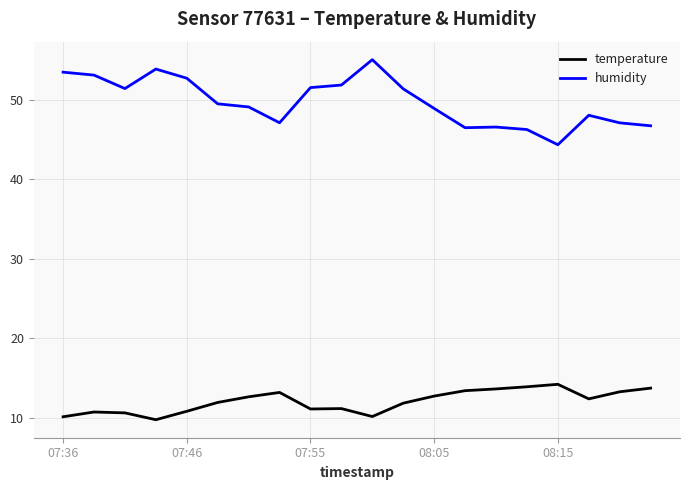

What is the greatest value displayed?

55.0